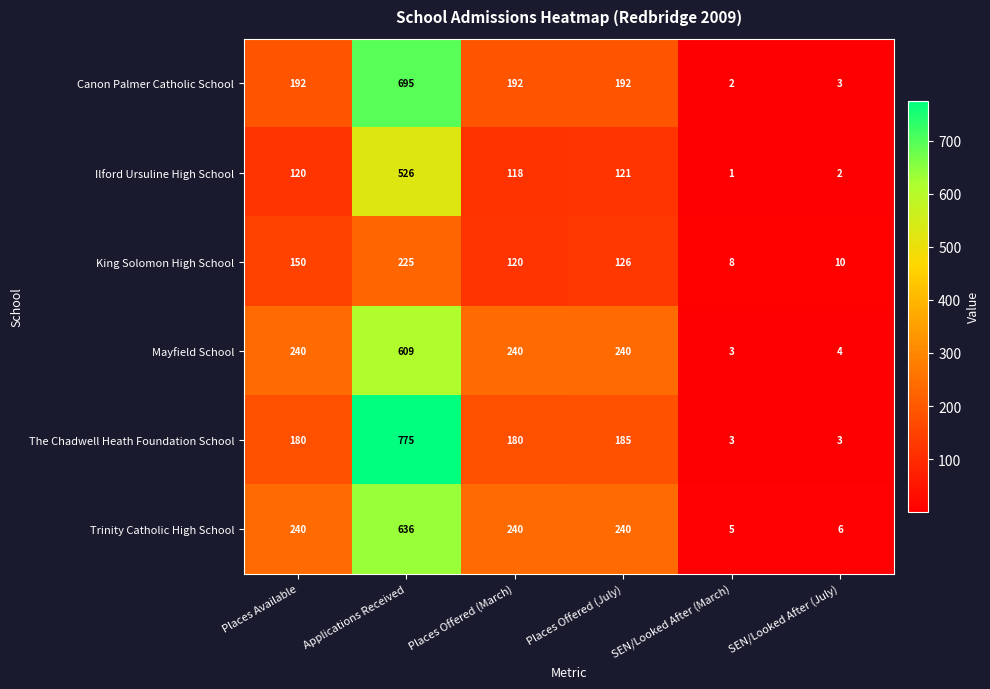

What is the difference between the second highest and minimum values in the King Solomon High School series?

142